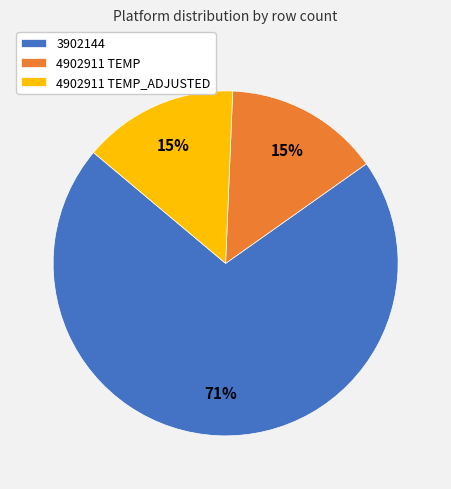

What is the largest slice in the pie chart?

3902144